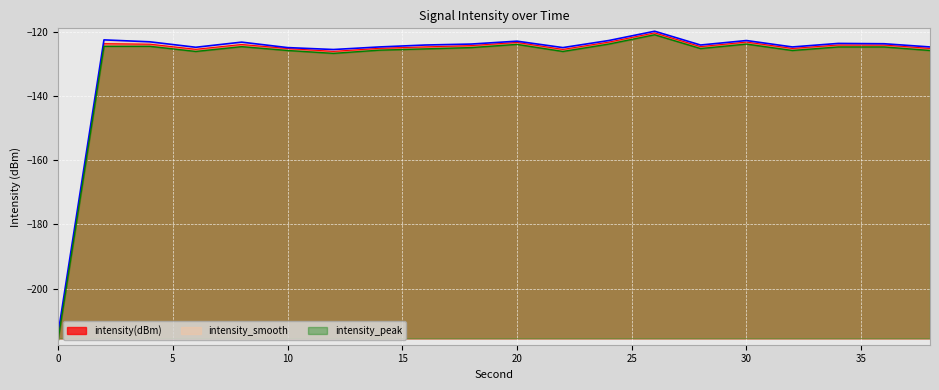

True or false: intensity(dBm) and intensity_smooth cross at least once.

False